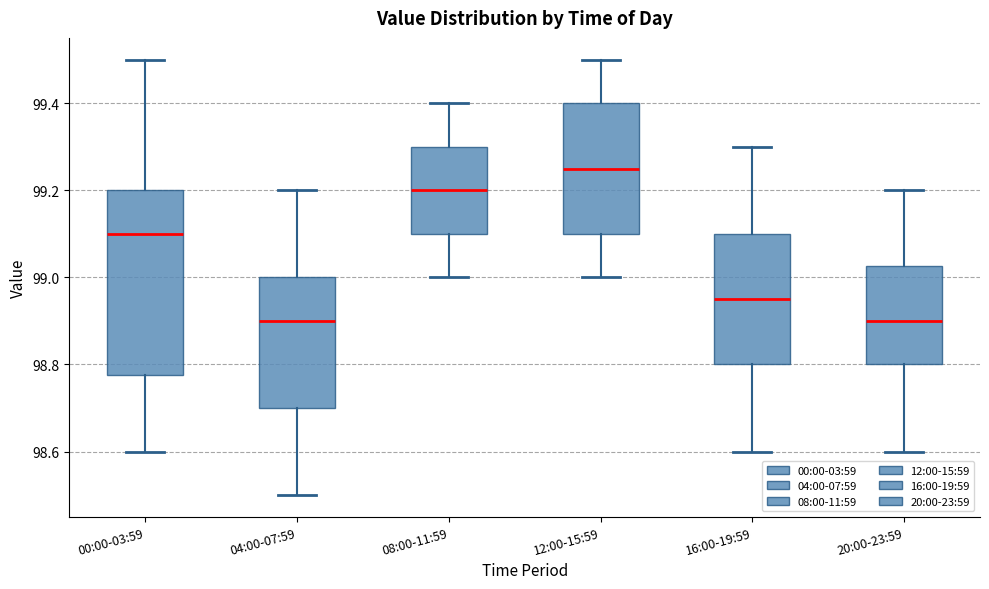

Reading left to right, transcribe this box plot: for each box, give where its median line is, the range the box spans, and where its two whiskers end, as read against the y-axis. The values are not printed on the chart, so give them approximately, as read against the axis.

00:00-03:59: median 99.10, box 98.78 to 99.20, whiskers 98.60 to 99.50
04:00-07:59: median 98.90, box 98.70 to 99.00, whiskers 98.50 to 99.20
08:00-11:59: median 99.20, box 99.10 to 99.30, whiskers 99.00 to 99.40
12:00-15:59: median 99.26, box 99.10 to 99.40, whiskers 99.00 to 99.50
16:00-19:59: median 98.96, box 98.80 to 99.10, whiskers 98.60 to 99.30
20:00-23:59: median 98.90, box 98.80 to 99.02, whiskers 98.60 to 99.20